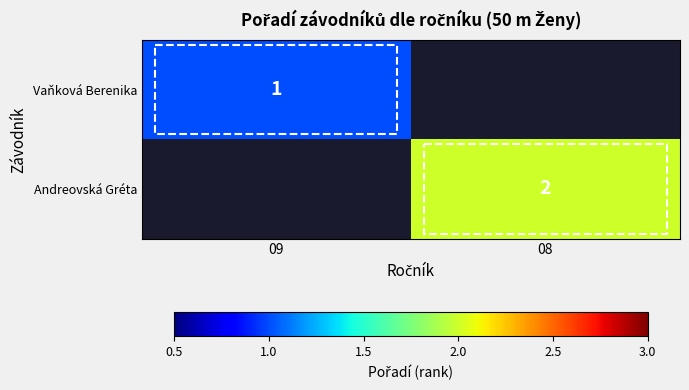

How many distinct data groups are displayed?

2